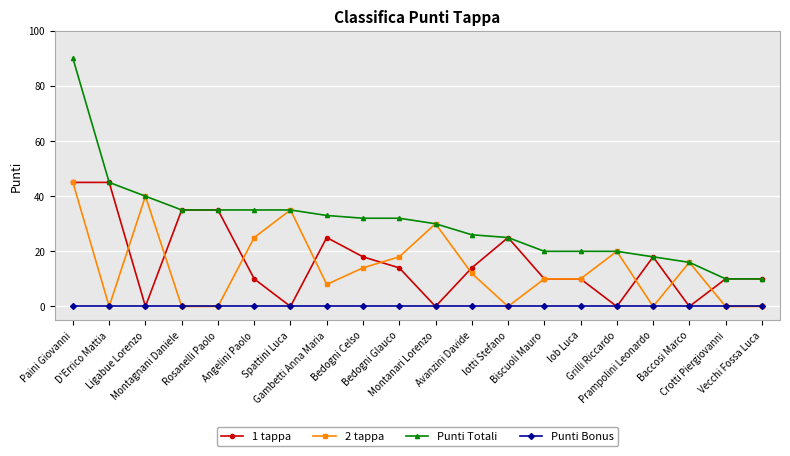

What is the difference between the highest and lowest values at Iob Luca?

20